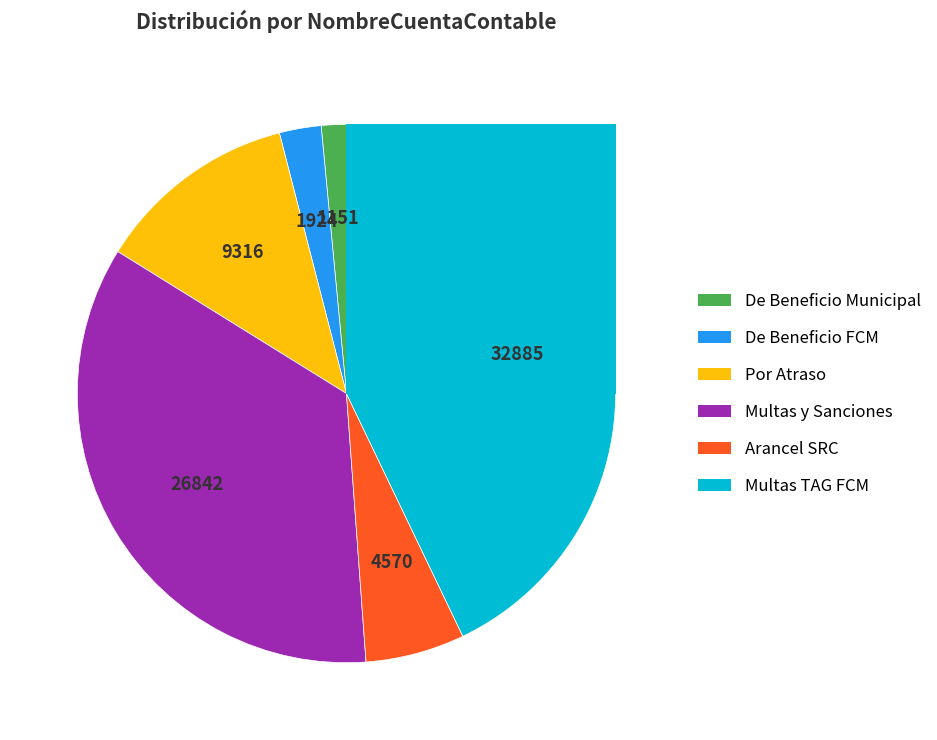

Rank the categories by value from lowest to highest.

De Beneficio Municipal, De Beneficio Fondo Común Municipal, Arancel SRC, Por Atraso, Multas y Sanciones Pecuniarias, Multas TAG Beneficio Fondo Comun Municipal